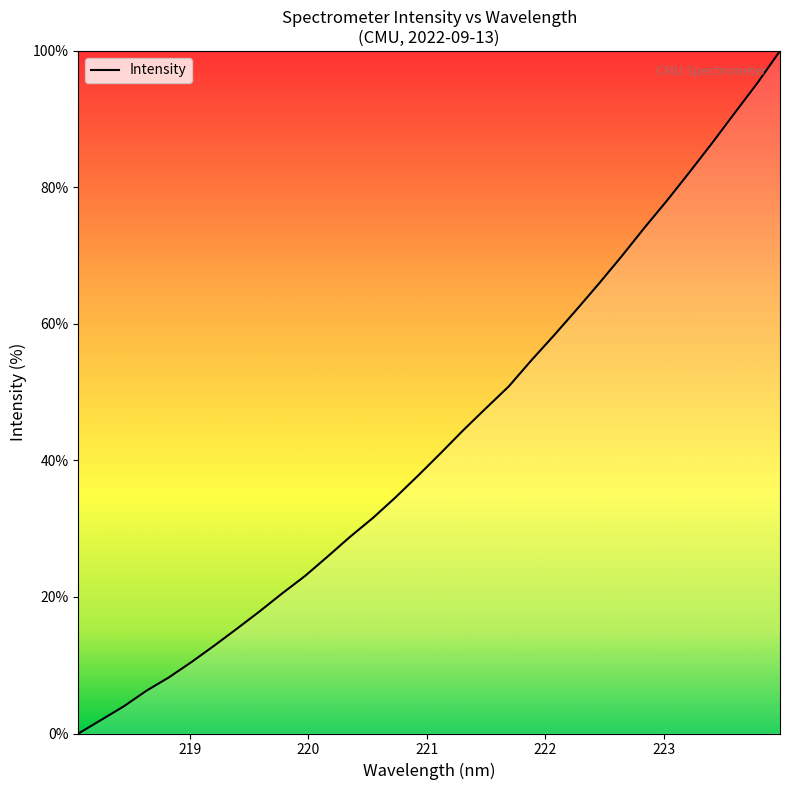

What is the maximum value shown in the chart?

100.0